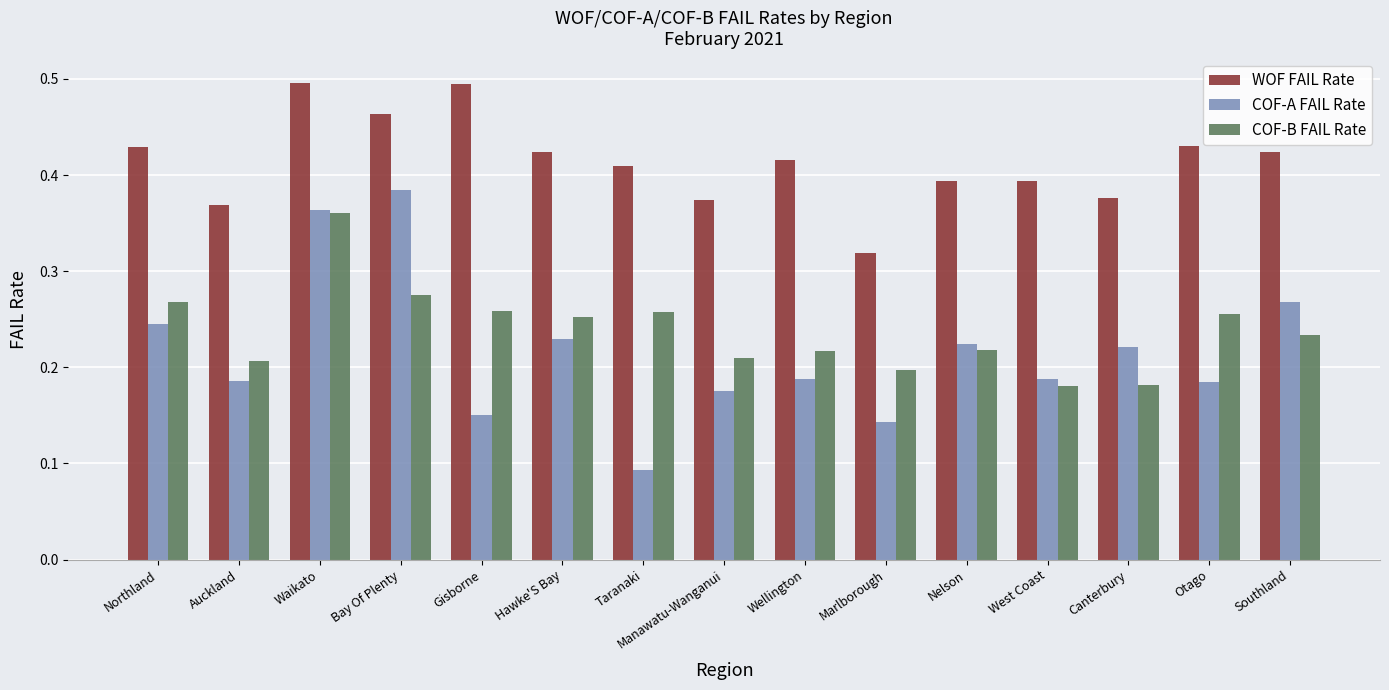

Between West Coast and Southland, which series saw the biggest shift?

COF-A FAIL Rate